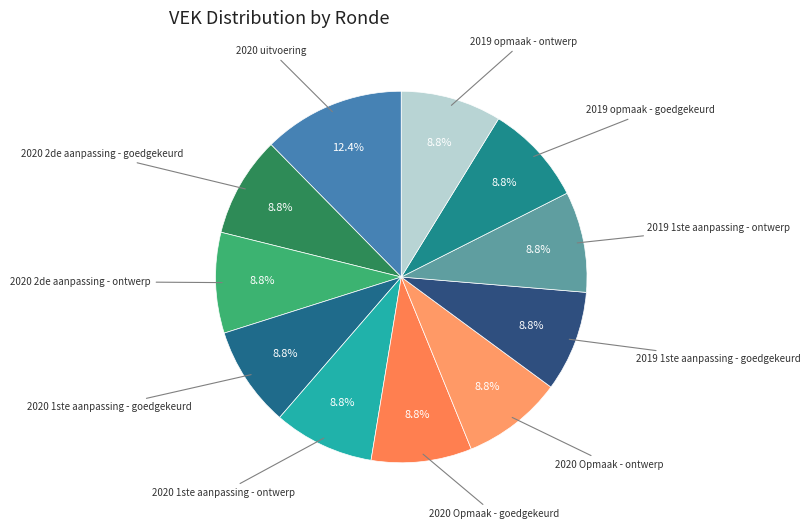

Which slice is the largest?

2020 uitvoering